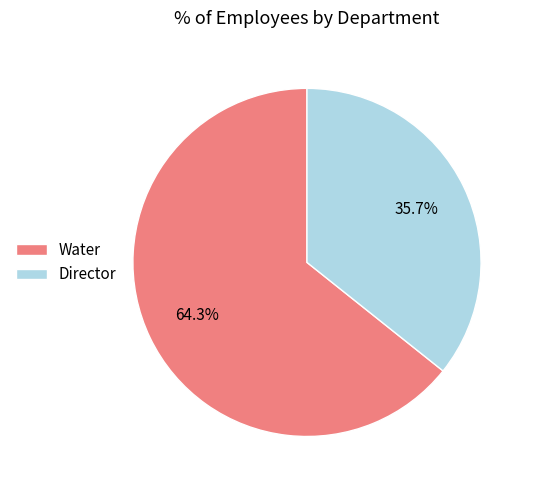

Approximately how many times larger is the value at Director compared to Water?

0.6